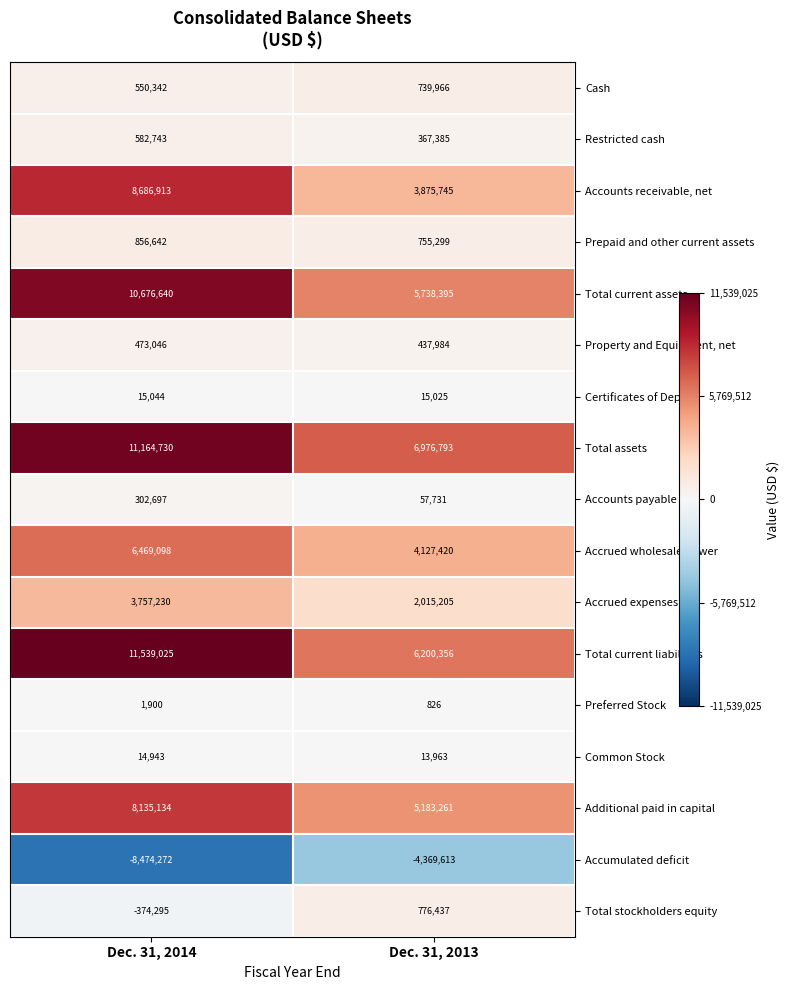

Rank the series by their maximum value, from lowest to highest.

Accumulated deficit, Preferred Stock, Common Stock, Certificates of Deposit, Accounts payable, Property and Equipment, net, Restricted cash, Cash, Total stockholders equity, Prepaid and other current assets, Accrued expenses, Accrued wholesale power, Additional paid in capital, Accounts receivable, net, Total current assets, Total assets, Total current liabilities